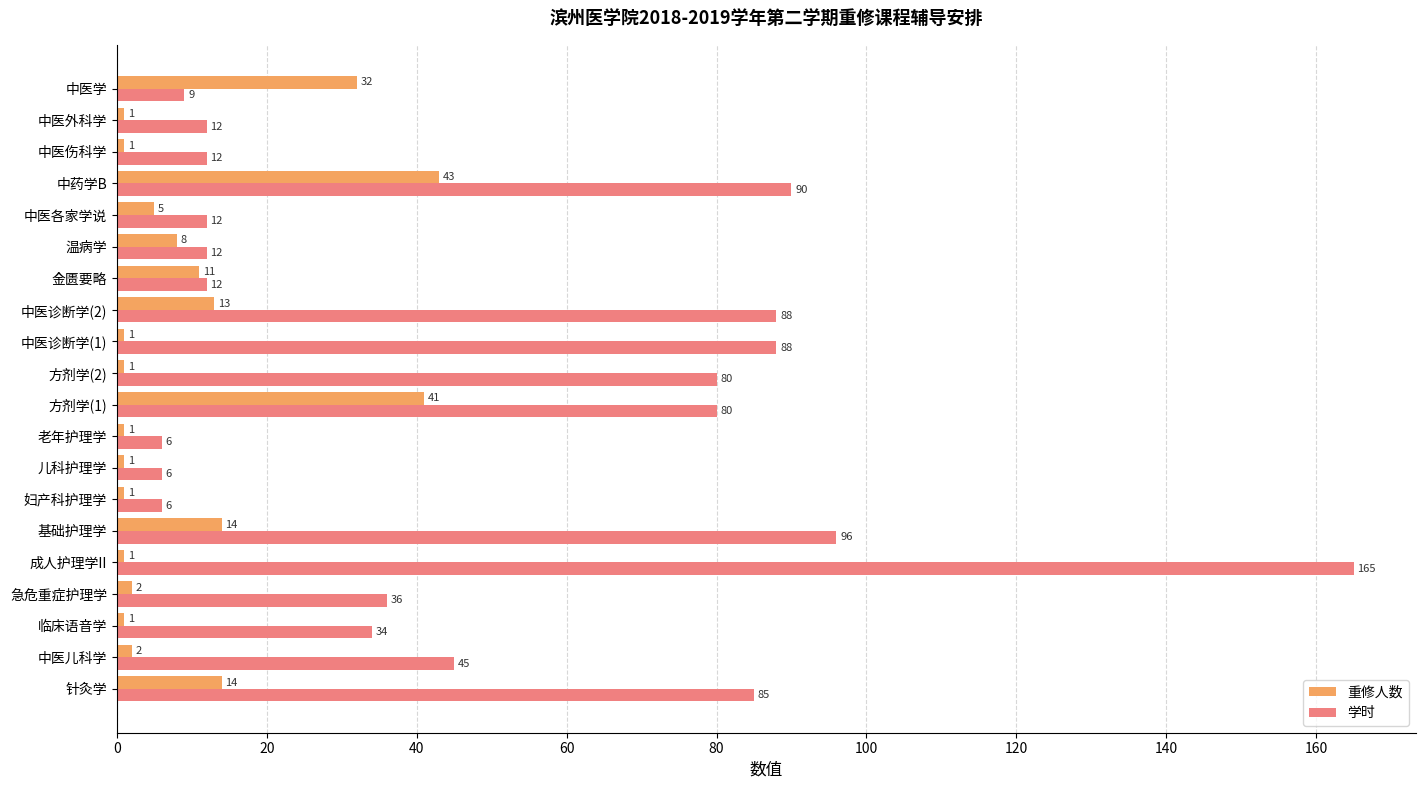

Which series has the widest spread of values?

学时